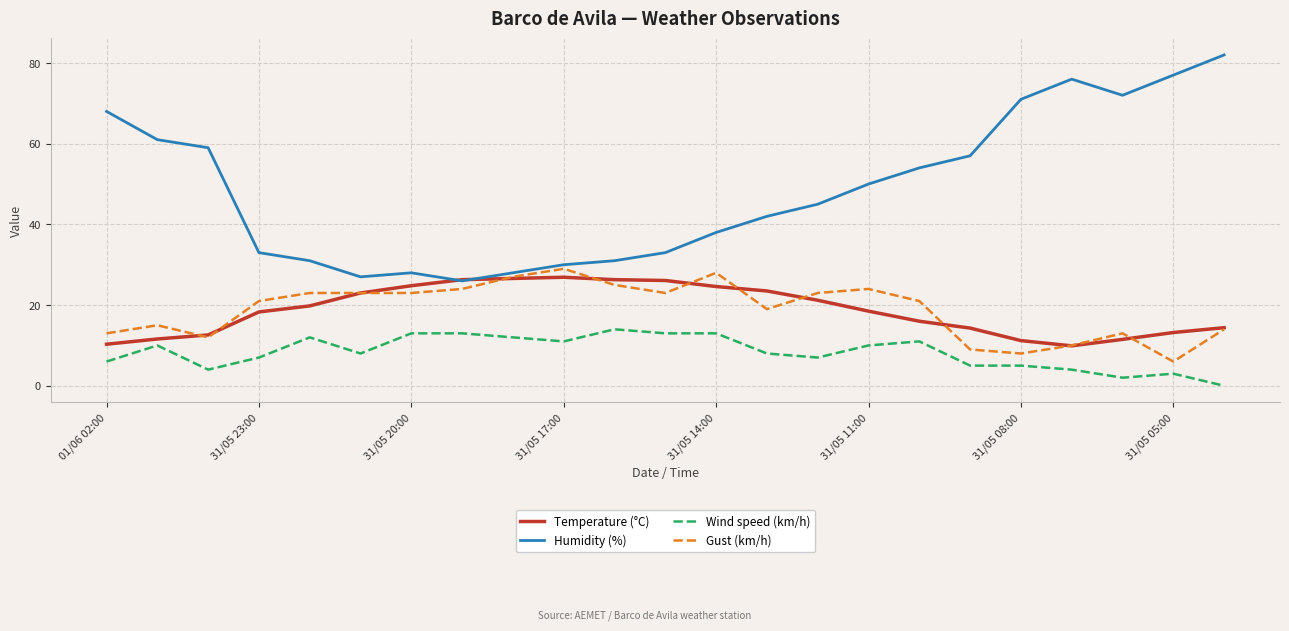

True or false: Wind speed (km/h) and Humidity (%) intersect in this chart.

False